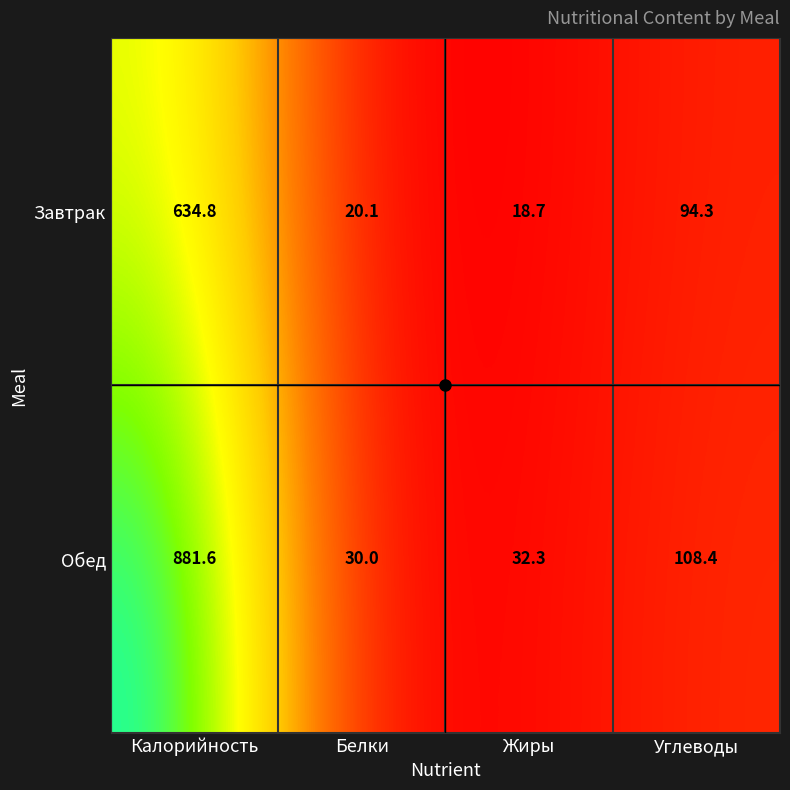

What is the difference between the Завтрак values at Углеводы and Калорийность?

540.5